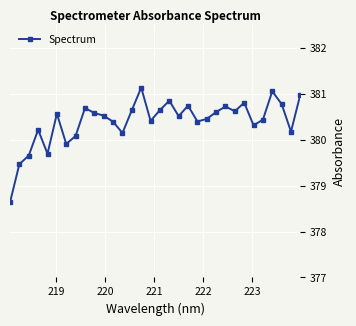

What is the greatest value displayed?

381.1